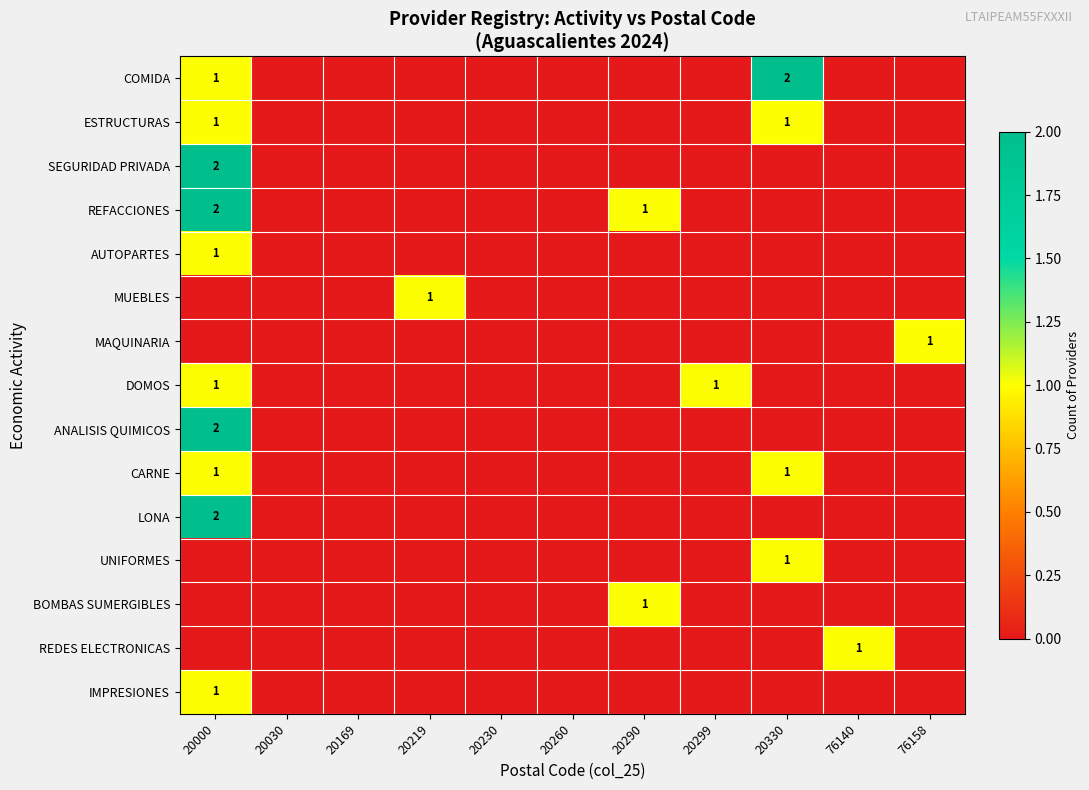

Which series has the largest range (max minus min)?

COMIDA